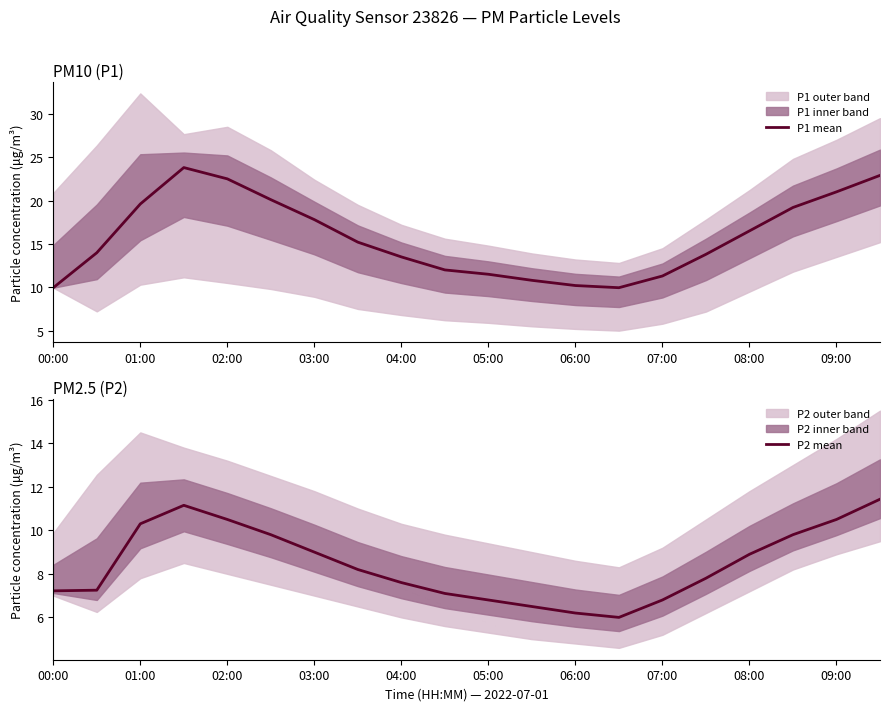

Which series has the largest range (max minus min)?

P1 mean